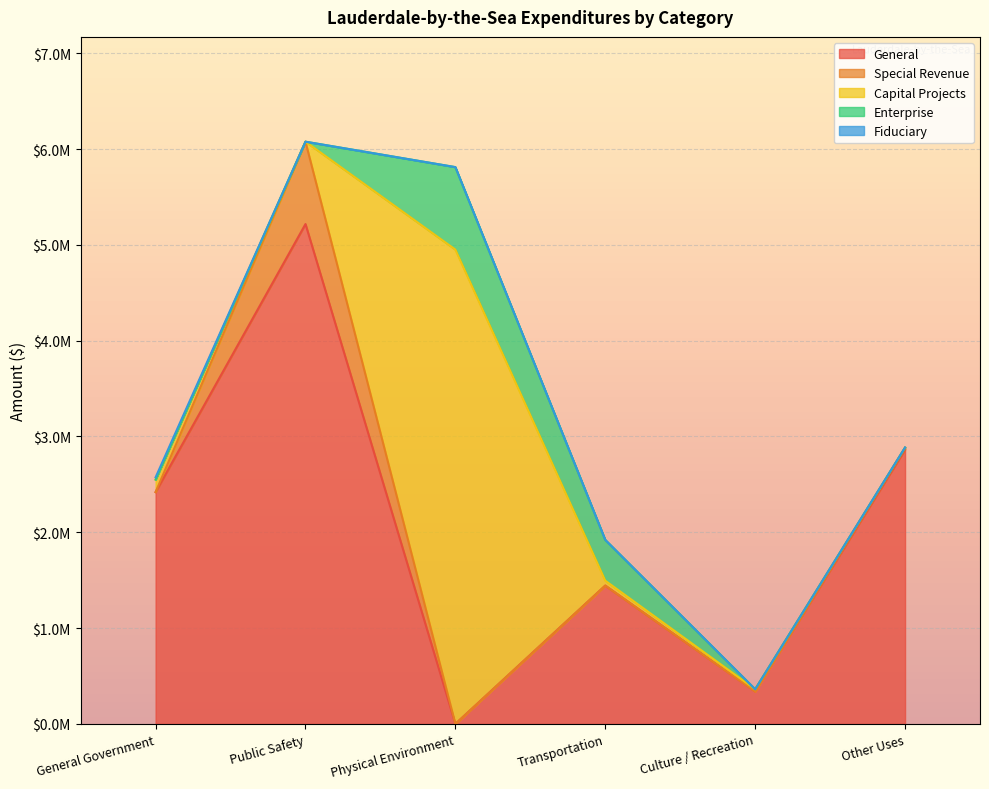

True or false: Enterprise has a value of 261747 at Physical Environment.

False